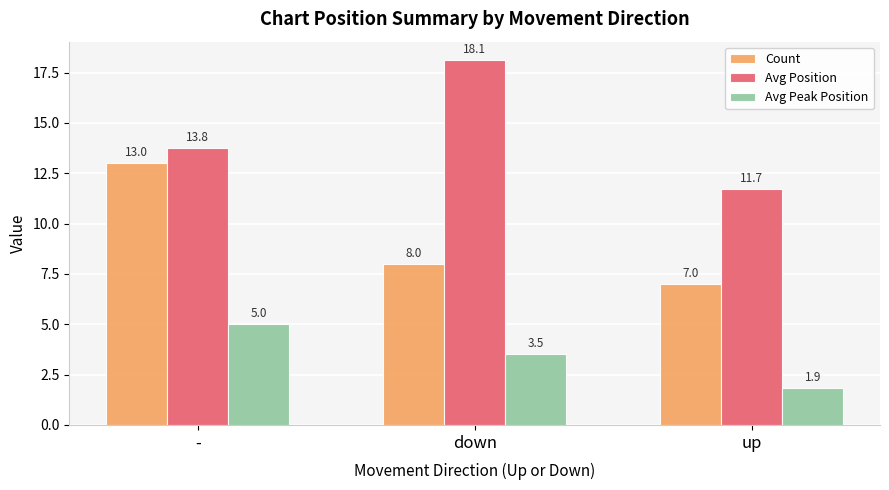

What is the label of the 2nd bar from the right?

down